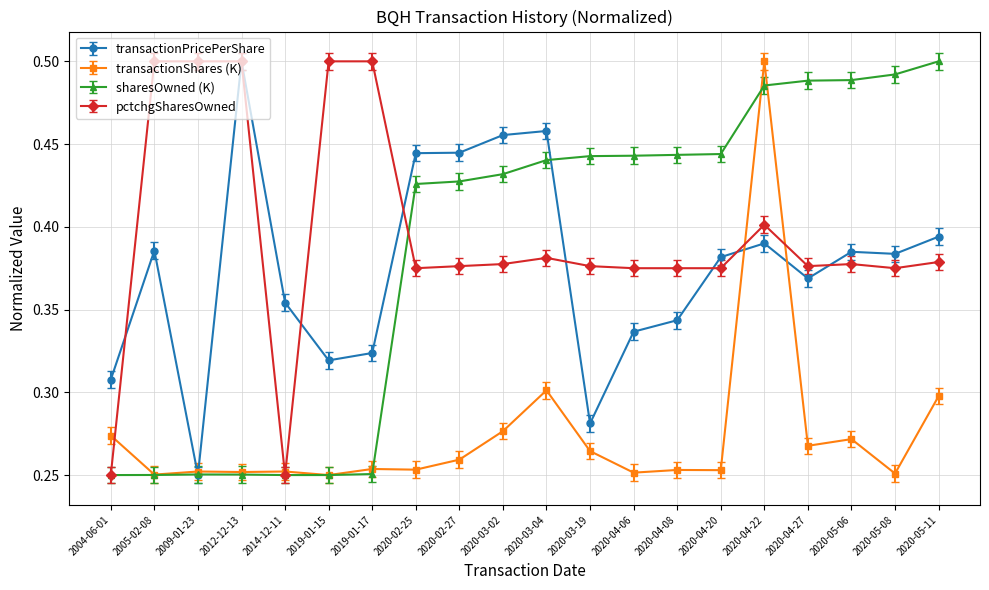

After their last crossing, which series has the higher values: sharesOwned (K) or transactionShares (K)?

sharesOwned (K)